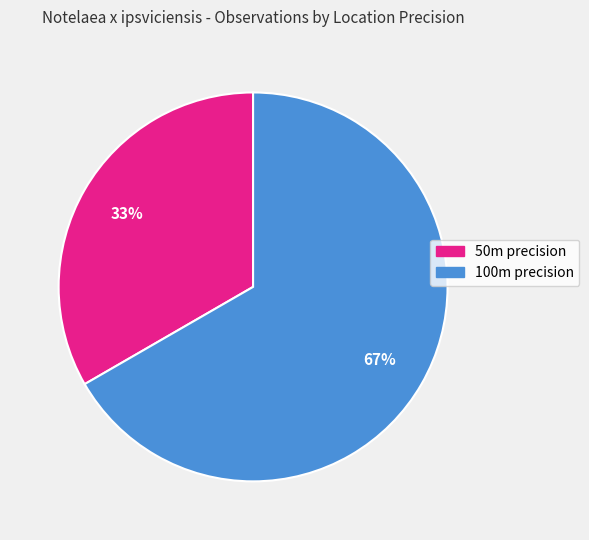

To the nearest percent, what is the average slice percentage?

50%